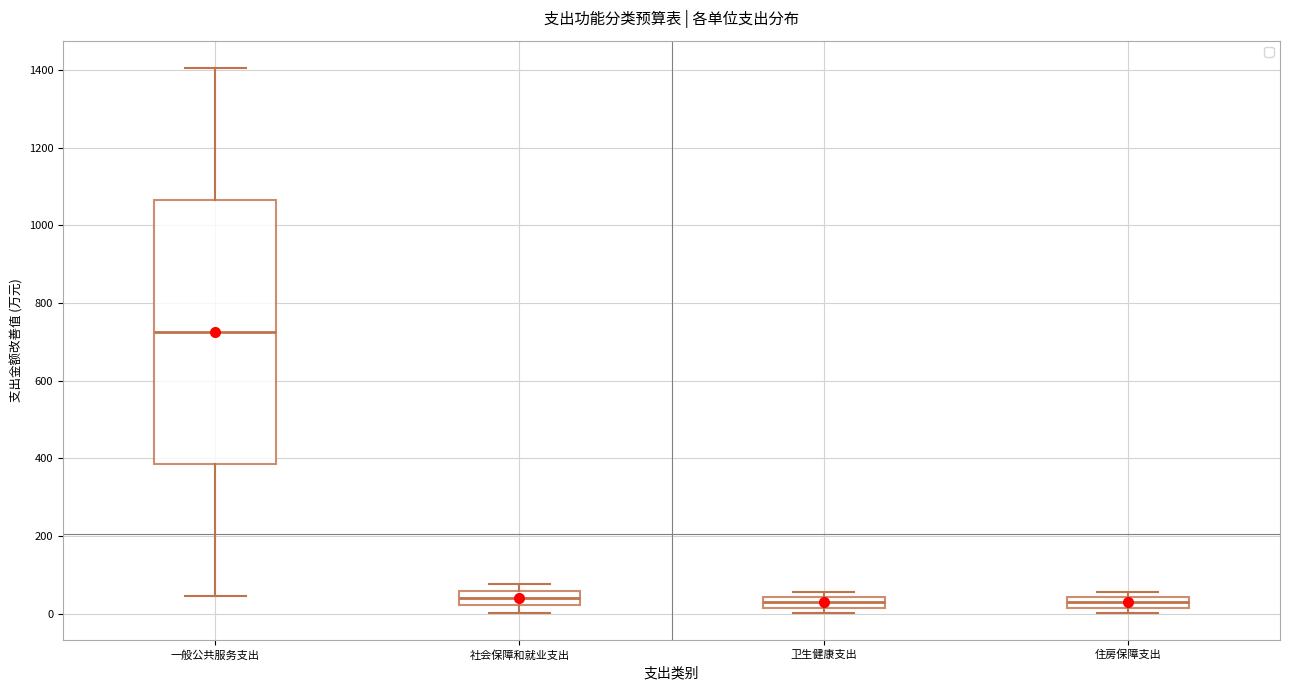

Which box is the tallest, from its lower edge to its upper edge?

一般公共服务支出